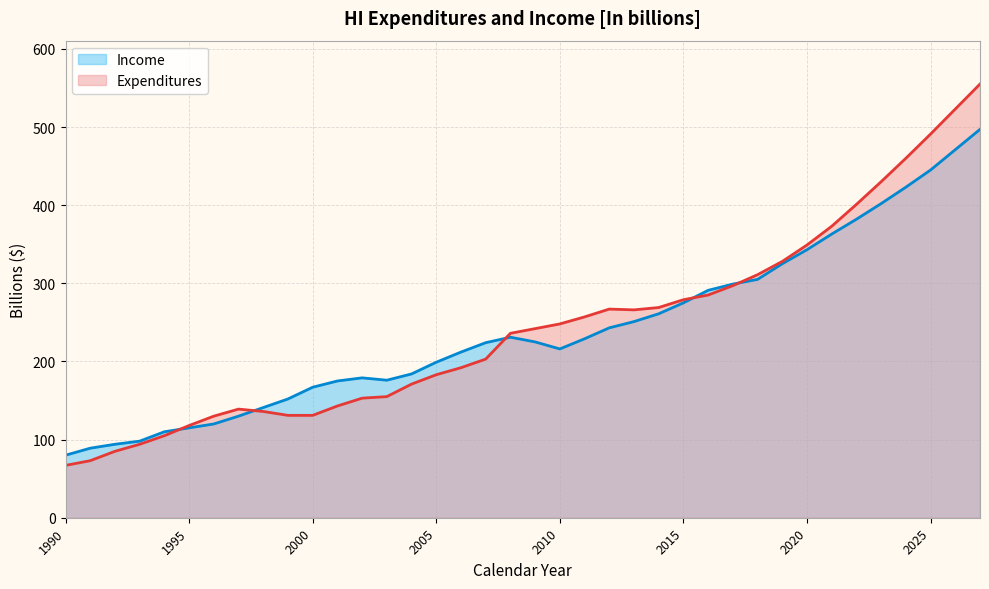

Between 2023 and 1998, which is larger?

2023